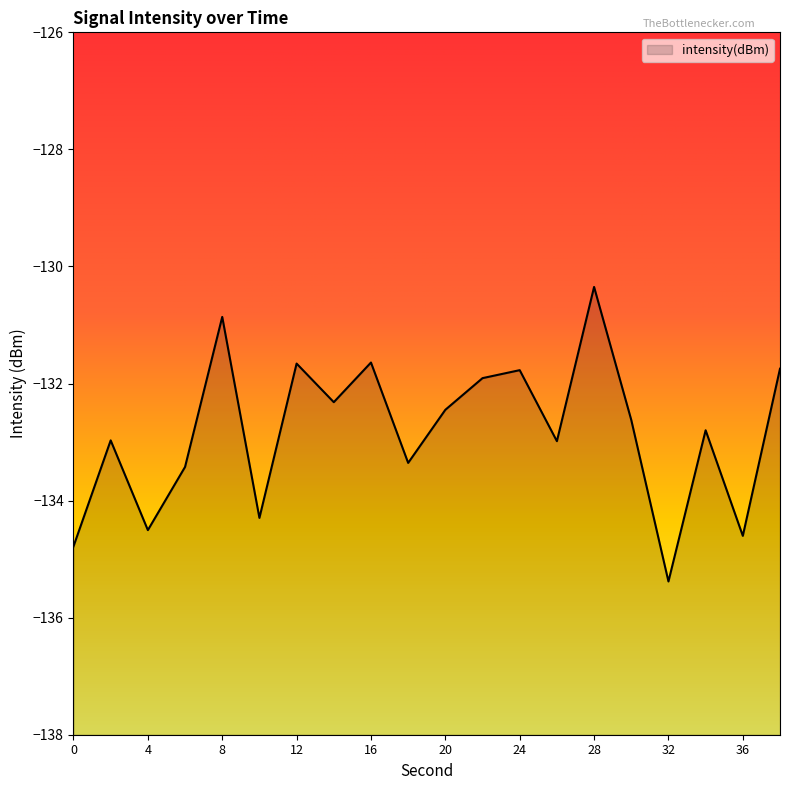

How many data points are above -132?

7